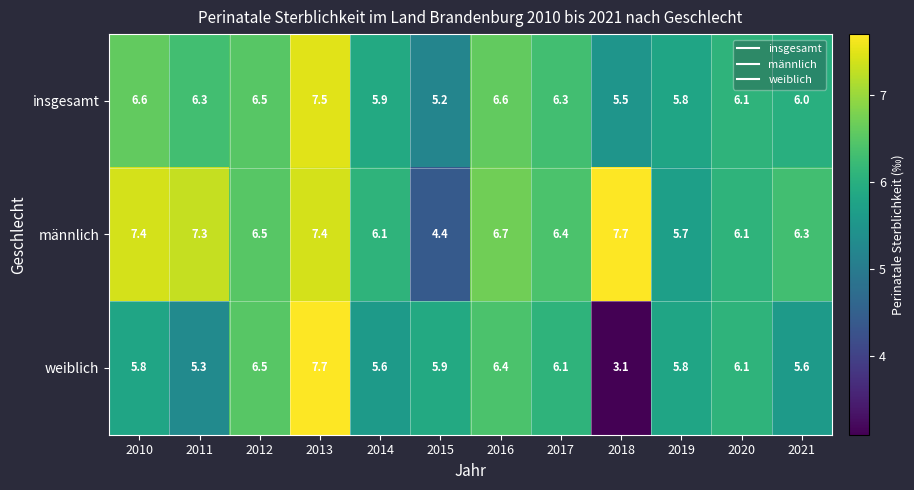

What is the average value of the männlich series?

6.5